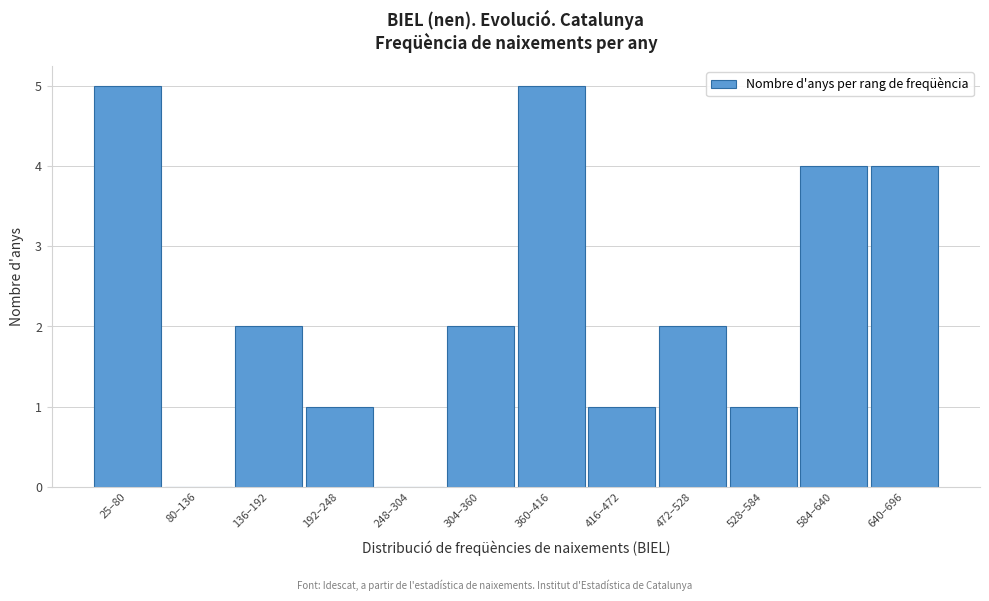

Reading left to right, list all the values displayed in this chart.

25–80=5	80–136=0	136–192=2	192–248=1	248–304=0	304–360=2	360–416=5	416–472=1	472–528=2	528–584=1	584–640=4	640–696=4